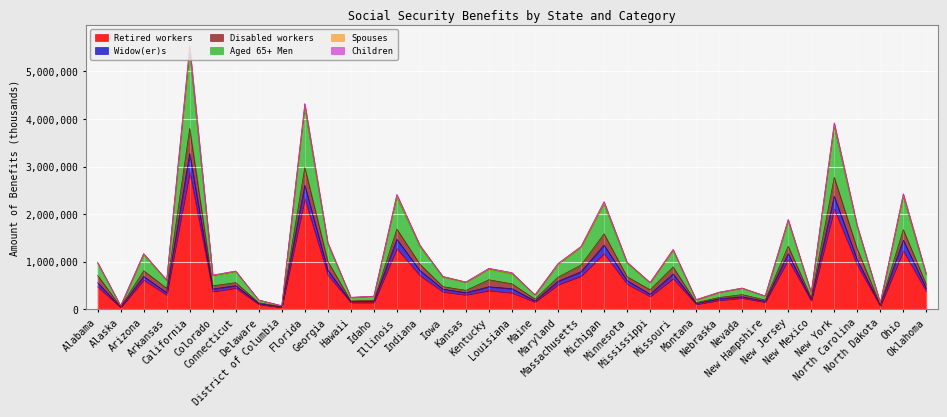

Reading right to left, what are all the values shown in this chart?

Retired workers: Oklahoma=373341	Ohio=1224923	North Dakota=67510	North Carolina=924950	New York=2107124	New Mexico=174779	New Jersey=1042241	New Hampshire=149387	Nevada=236720	Nebraska=189273	Montana=104191	Missouri=644883	Mississippi=270146	Minnesota=529407	Michigan=1169604	Massachusetts=698654	Maryland=516057	Maine=152034	Louisiana=345543	Kentucky=394331	Kansas=303513	Iowa=365114	Indiana=708538	Illinois=1277133	Idaho=141849	Hawaii=142066	Georgia=717923	Florida=2325523	District of Columbia=39824	Delaware=103540	Connecticut=445950	Colorado=372939	California=2886025	Arkansas=300465	Arizona=615832	Alaska=37129	Alabama=473244
Widow(er)s: Oklahoma=736892	Ohio=2429512	North Dakota=134753	North Carolina=1760169	New York=3923219	New Mexico=350240	New Jersey=1889622	New Hampshire=280768	Nevada=447047	Nebraska=359286	Montana=202969	Missouri=1259490	Mississippi=563316	Minnesota=992546	Michigan=2264857	Massachusetts=1322753	Maryland=961373	Maine=303672	Louisiana=770246	Kentucky=861122	Kansas=573926	Iowa=690905	Indiana=1349900	Illinois=2416807	Idaho=275581	Hawaii=251583	Georgia=1402167	Florida=4328710	District of Columbia=73953	Delaware=194921	Connecticut=804907	Colorado=719330	California=5538841	Arkansas=615910	Arizona=1171747	Alaska=73365	Alabama=988545
Disabled workers: Oklahoma=517975	Ohio=1673668	North Dakota=90709	North Carolina=1268013	New York=2773378	New Mexico=241896	New Jersey=1324761	New Hampshire=196521	Nevada=307458	Nebraska=247137	Montana=138813	Missouri=889686	Mississippi=409672	Minnesota=685165	Michigan=1585782	Massachusetts=929526	Maryland=674326	Maine=213771	Louisiana=534341	Kentucky=619958	Kansas=397213	Iowa=475580	Indiana=948392	Illinois=1684798	Idaho=188210	Hawaii=174494	Georgia=1005441	Florida=2981098	District of Columbia=53093	Delaware=136847	Connecticut=559776	Colorado=492989	California=3803672	Arkansas=441119	Arizona=809386	Alaska=50516	Alabama=712173
Aged 65+ Men: Oklahoma=734163	Ohio=2420426	North Dakota=134321	North Carolina=1753816	New York=3904495	New Mexico=348713	New Jersey=1882274	New Hampshire=279880	Nevada=445406	Nebraska=358118	Montana=202166	Missouri=1255036	Mississippi=560140	Minnesota=989326	Michigan=2254882	Massachusetts=1317940	Maryland=957611	Maine=302684	Louisiana=766289	Kentucky=857905	Kansas=572007	Iowa=688794	Indiana=1344882	Illinois=2406383	Idaho=274525	Hawaii=250126	Georgia=1395840	Florida=4313287	District of Columbia=73597	Delaware=194244	Connecticut=801798	Colorado=716913	California=5512697	Arkansas=613382	Arizona=1167815	Alaska=72845	Alabama=983836
Spouses: Oklahoma=717955	Ohio=2354820	North Dakota=130028	North Carolina=1726607	New York=3833889	New Mexico=339774	New Jersey=1852366	New Hampshire=275313	Nevada=438215	Nebraska=349779	Montana=197294	Missouri=1230125	Mississippi=549974	Minnesota=967812	Michigan=2203426	Massachusetts=1294704	Maryland=939591	Maine=296435	Louisiana=741615	Kentucky=837540	Kansas=559654	Iowa=672183	Indiana=1316954	Illinois=2357146	Idaho=267924	Hawaii=246050	Georgia=1370601	Florida=4228599	District of Columbia=72589	Delaware=190743	Connecticut=788592	Colorado=699566	California=5382308	Arkansas=601620	Arizona=1143825	Alaska=71590	Alabama=963024
Children: Oklahoma=434541	Ohio=1451536	North Dakota=81214	North Carolina=1038694	New York=2374602	New Mexico=201019	New Jersey=1167549	New Hampshire=166183	Nevada=262455	Nebraska=218126	Montana=120198	Missouri=742278	Mississippi=315615	Minnesota=601932	Michigan=1348094	Massachusetts=788556	Maryland=586731	Maine=173874	Louisiana=431904	Kentucky=472561	Kansas=348419	Iowa=422240	Indiana=815164	Illinois=1471039	Idaho=161397	Hawaii=156556	Georgia=823419	Florida=2609009	District of Columbia=44948	Delaware=116521	Connecticut=496600	Colorado=425487	California=3275358	Arkansas=348369	Arizona=690726	Alaska=41640	Alabama=557456